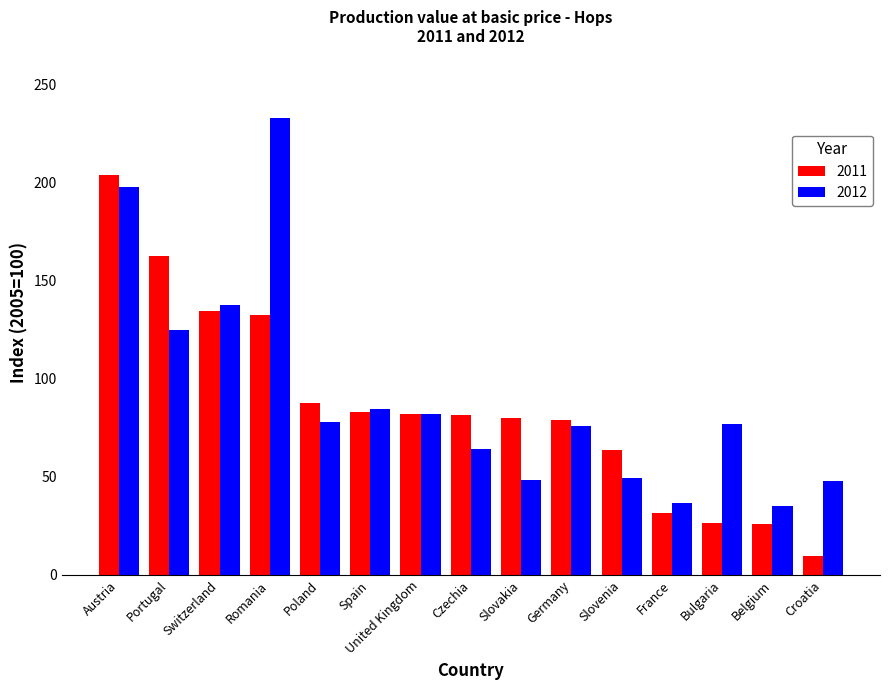

What are all the series names shown in the legend?

2011, 2012